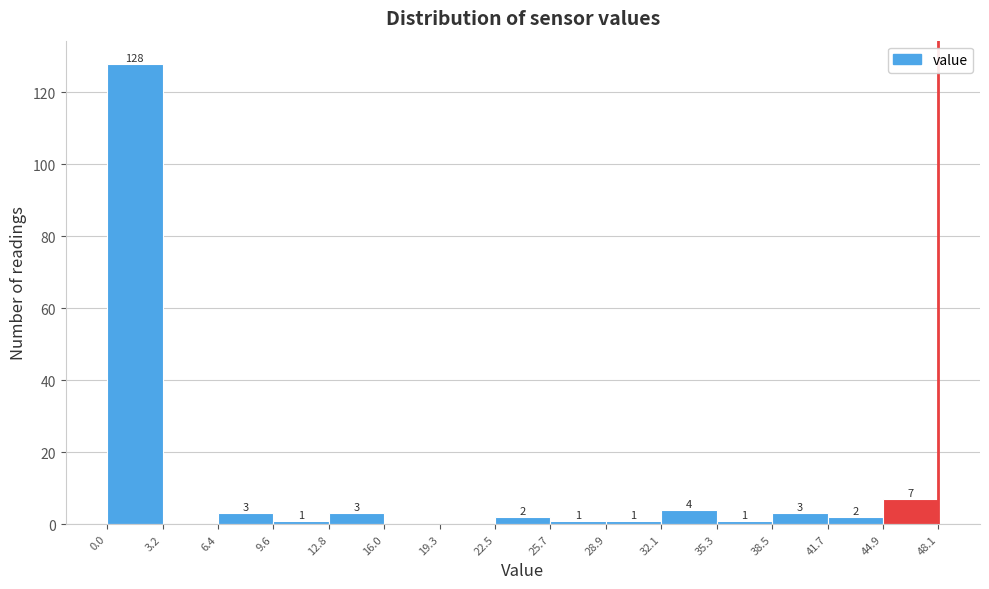

Which range on the x-axis has the tallest bar?

0.0 to 3.2